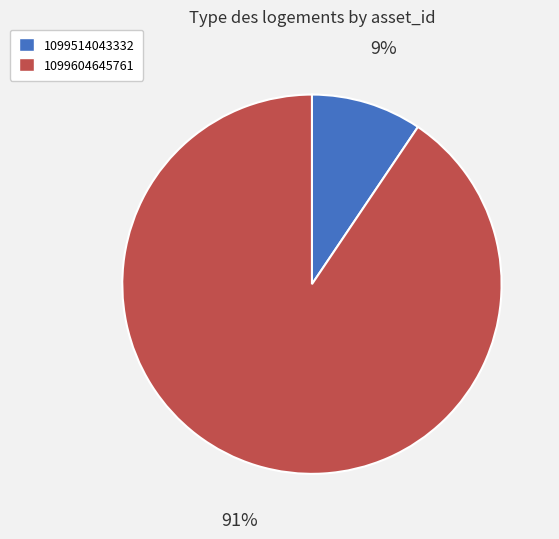

What percentage is the 1099514043332 slice, to the nearest percent?

9%